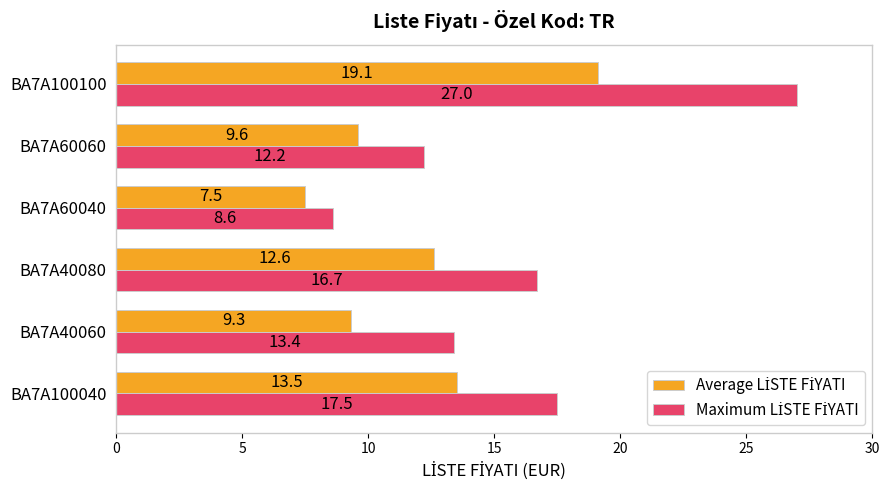

At which category is the sum across all series the highest?

BA7A100100